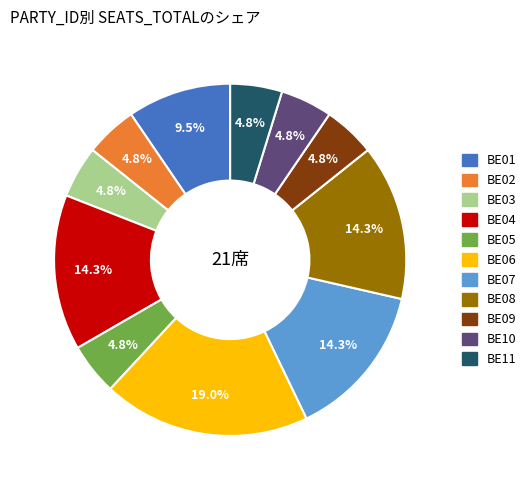

What percentage is the BE08 slice, to the nearest percent?

14%